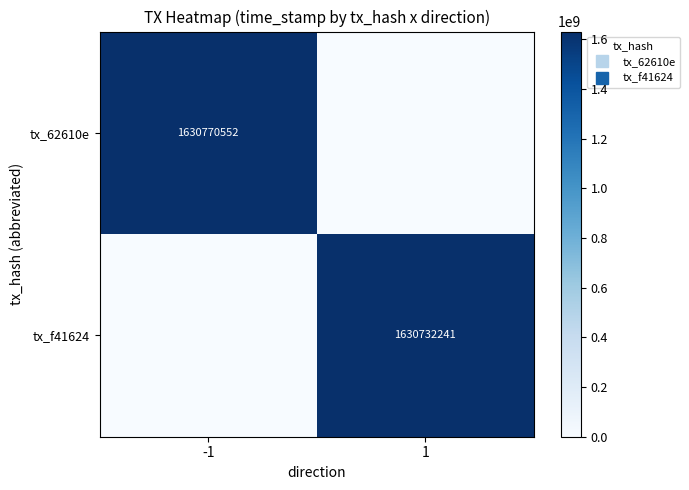

What is the difference between the maximum and minimum values in the tx_f41624 series?

1630732241